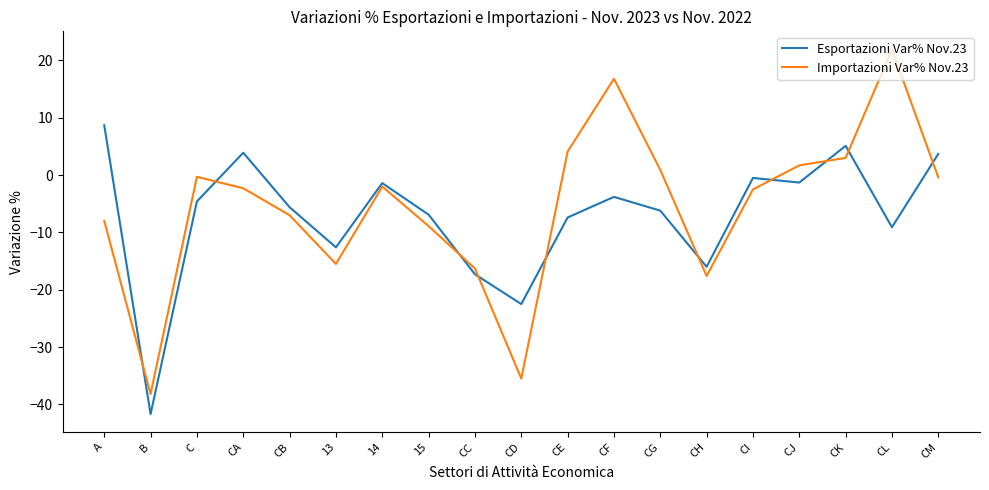

Is this an area chart (filled region under the line)?

No